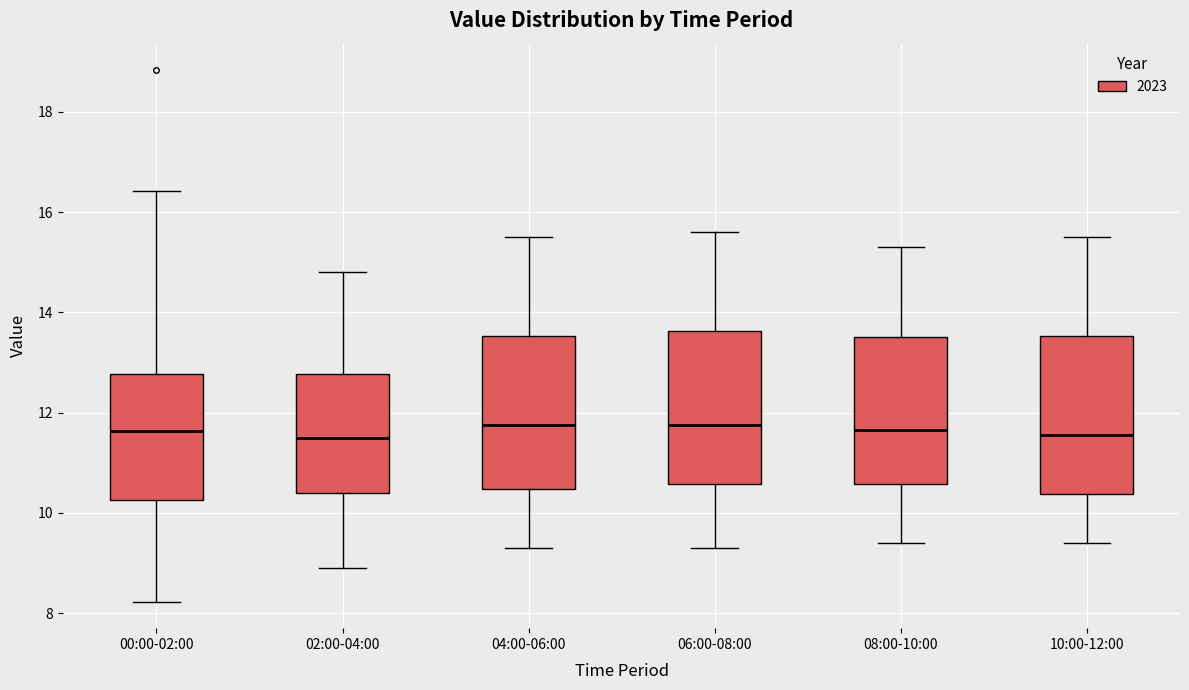

Reading left to right, read every box against the y-axis: the position of its median line, the range the box covers, and the ends of its whiskers. The values are not printed on the chart, so give them approximately, as read against the axis.

00:00-02:00: median 11.6, box 10.2 to 12.8, whiskers 8.2 to 16.4
02:00-04:00: median 11.6, box 10.4 to 12.8, whiskers 9.0 to 14.8
04:00-06:00: median 11.8, box 10.4 to 13.6, whiskers 9.4 to 15.6
06:00-08:00: median 11.8, box 10.6 to 13.6, whiskers 9.4 to 15.6
08:00-10:00: median 11.6, box 10.6 to 13.6, whiskers 9.4 to 15.4
10:00-12:00: median 11.6, box 10.4 to 13.6, whiskers 9.4 to 15.6